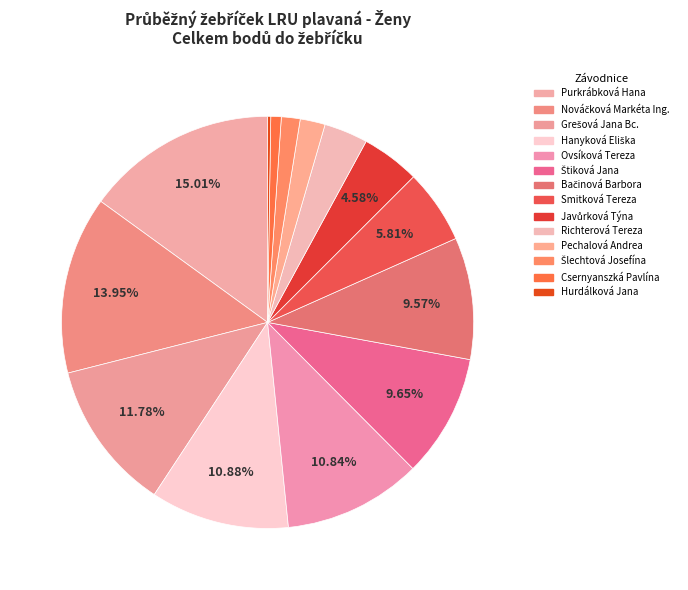

Does Richterová Tereza represent more than half of the total?

No